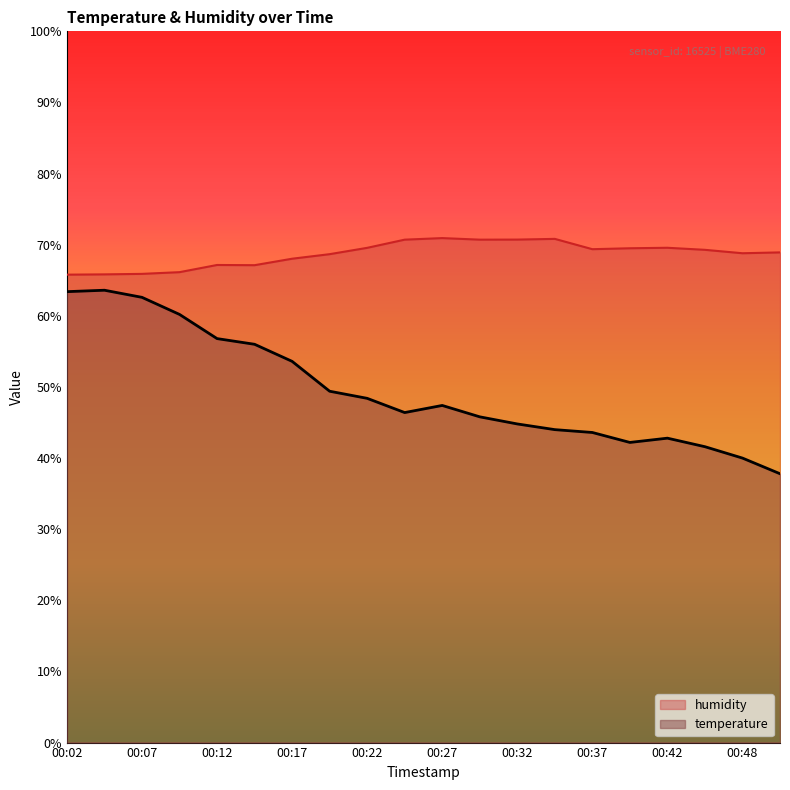

Reading left to right, transcribe all the data shown in this chart.

temperature: 00:02=63.4	00:04=63.6	00:07=62.6	00:09=60.2	00:12=56.8	00:14=56.0	00:17=53.6	00:19=49.4	00:22=48.4	00:24=46.4	00:27=47.4	00:29=45.8	00:32=44.8	00:35=44.0	00:37=43.6	00:40=42.2	00:42=42.8	00:45=41.6	00:48=40.0	00:50=37.8
humidity: 00:02=65.8	00:04=65.8	00:07=65.9	00:09=66.1	00:12=67.2	00:14=67.1	00:17=68.0	00:19=68.7	00:22=69.6	00:24=70.7	00:27=70.9	00:29=70.7	00:32=70.7	00:35=70.8	00:37=69.4	00:40=69.5	00:42=69.6	00:45=69.3	00:48=68.8	00:50=68.9